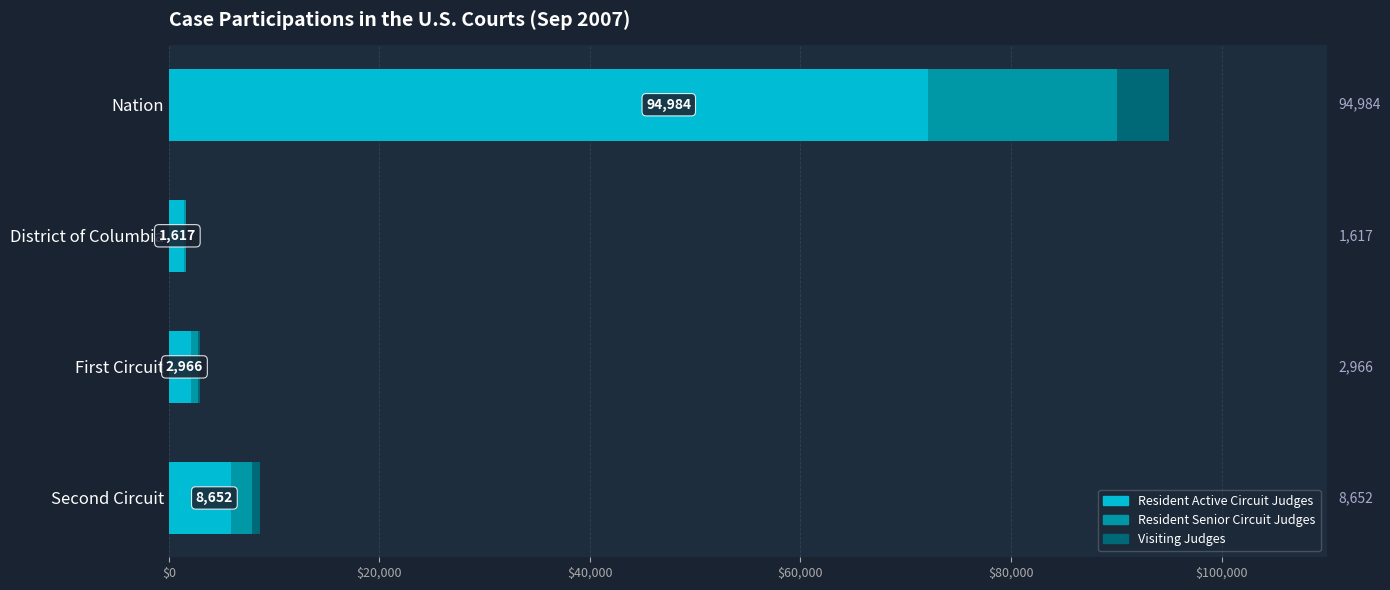

What are all the series names shown in the legend?

Resident Active Circuit Judges, Resident Senior Circuit Judges, Visiting Judges